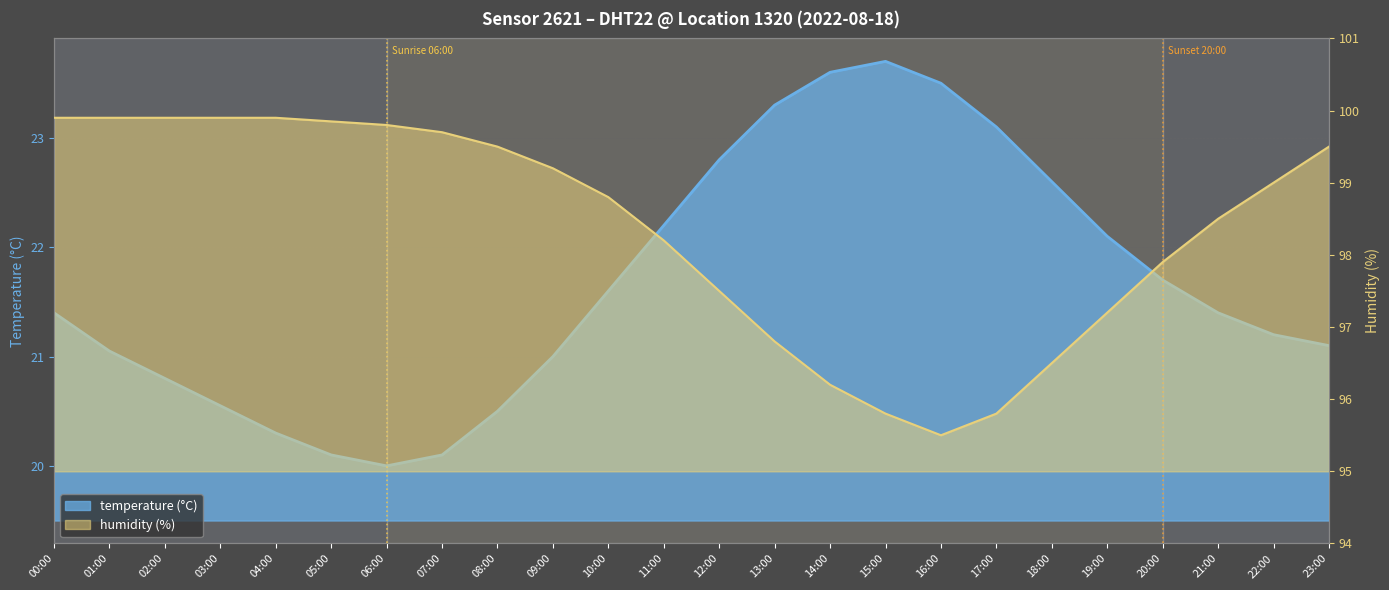

True or false: temperature and humidity cross at least once.

False